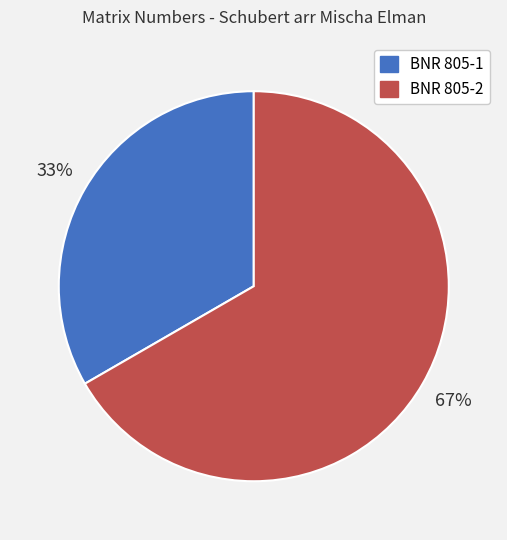

How many segments does this pie chart have?

2